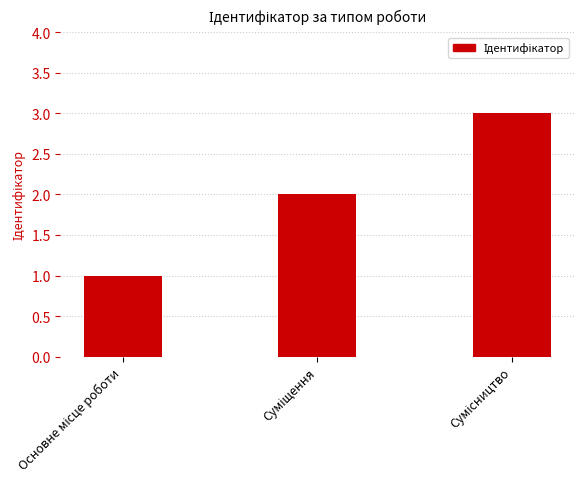

What is the value of the 2nd bar from the left?

2